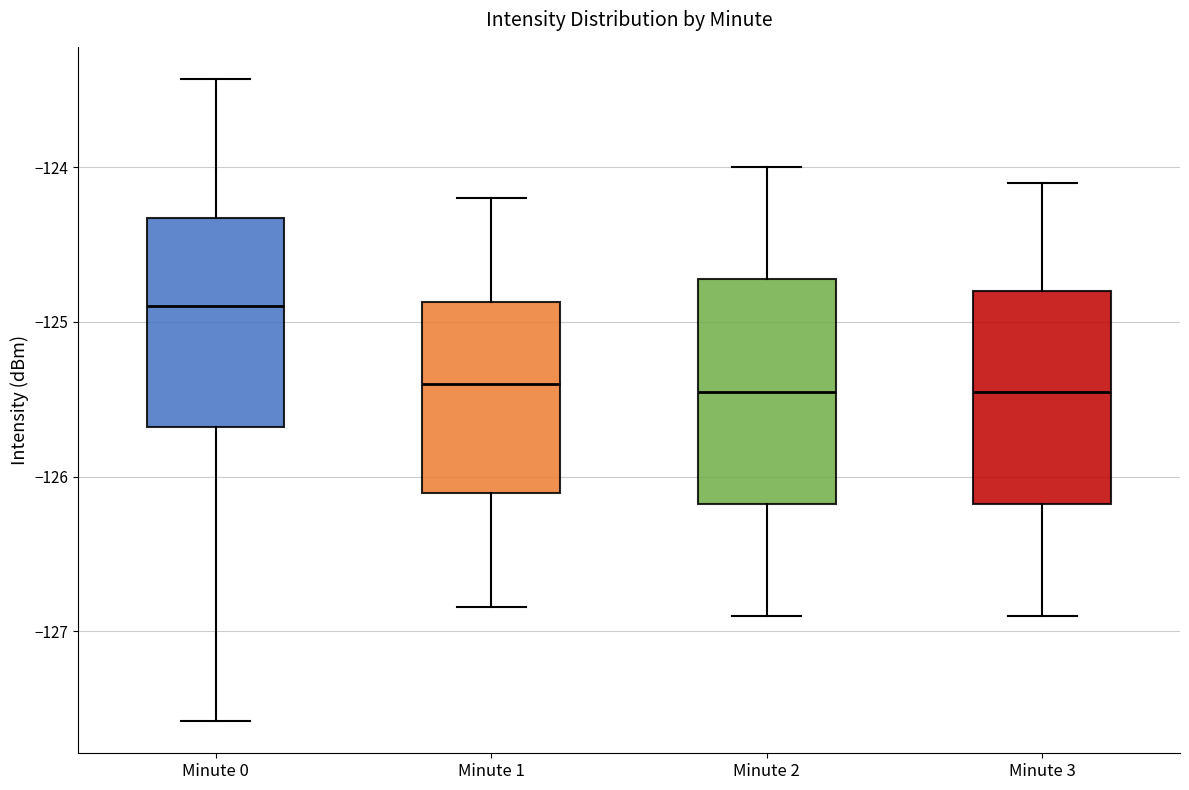

Reading left to right, transcribe this box plot: for each box, give where its median line is, the range the box spans, and where its two whiskers end, as read against the y-axis. The values are not printed on the chart, so give them approximately, as read against the axis.

Minute 0: median -124.9, box -125.7 to -124.3, whiskers -127.6 to -123.4
Minute 1: median -125.4, box -126.1 to -124.9, whiskers -126.8 to -124.2
Minute 2: median -125.4, box -126.2 to -124.7, whiskers -126.9 to -124.0
Minute 3: median -125.4, box -126.2 to -124.8, whiskers -126.9 to -124.1